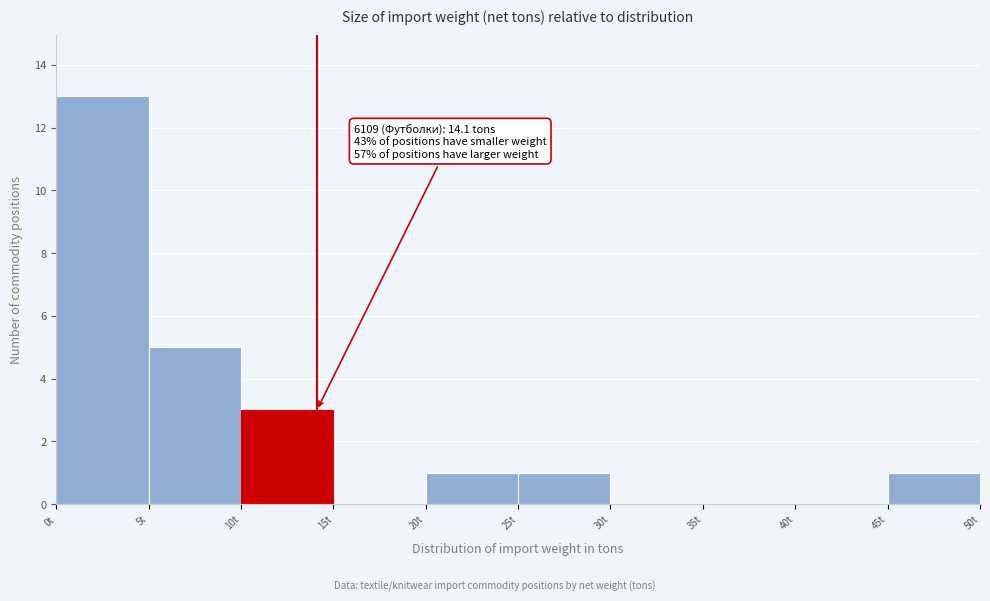

Which range on the x-axis has the tallest bar?

0 to 5